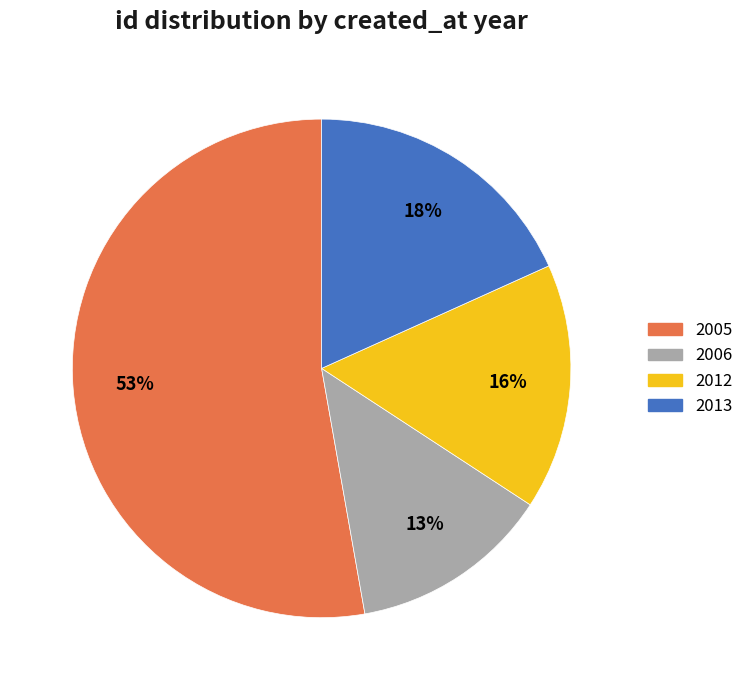

To the nearest percent, what percentage of the pie is 2006?

13%